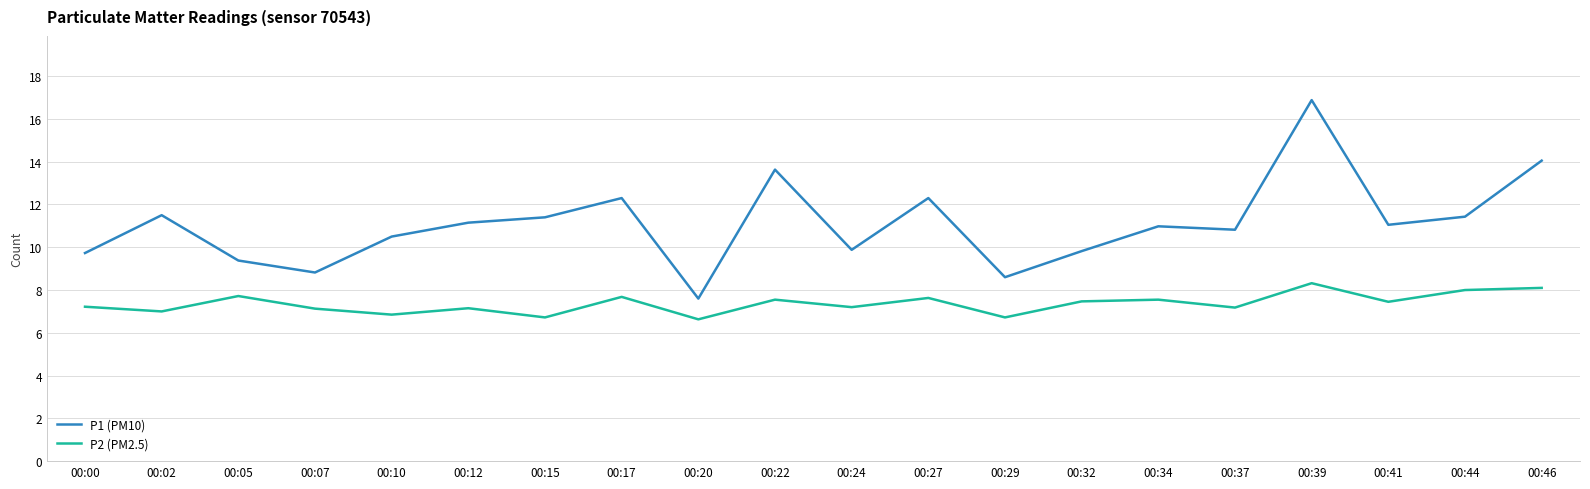

True or false: P1 (PM10) and P2 (PM2.5) intersect in this chart.

False